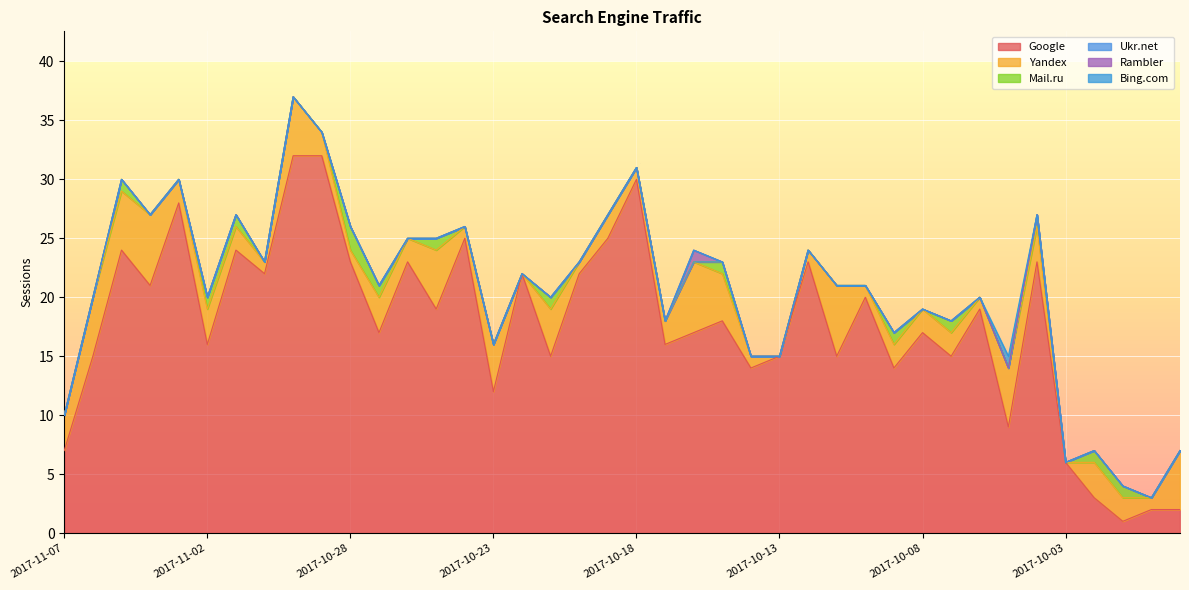

What position from the left is 2017-10-08?

31